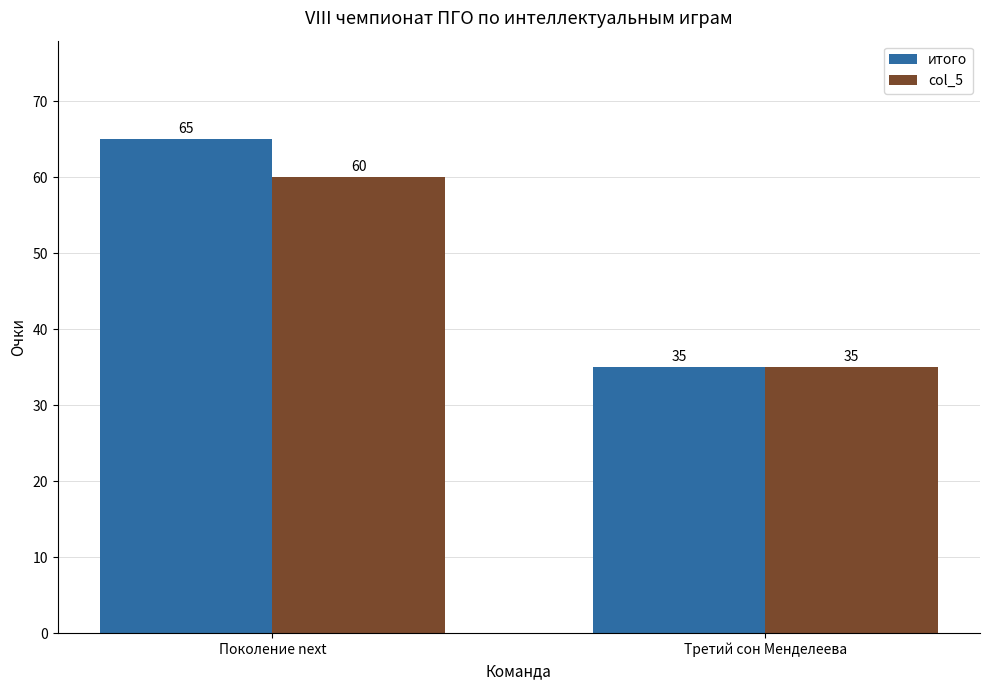

Reading right to left, what are all the values shown in this chart?

итого: Третий сон Менделеева=35	Поколение next=65
col_5: Третий сон Менделеева=35	Поколение next=60